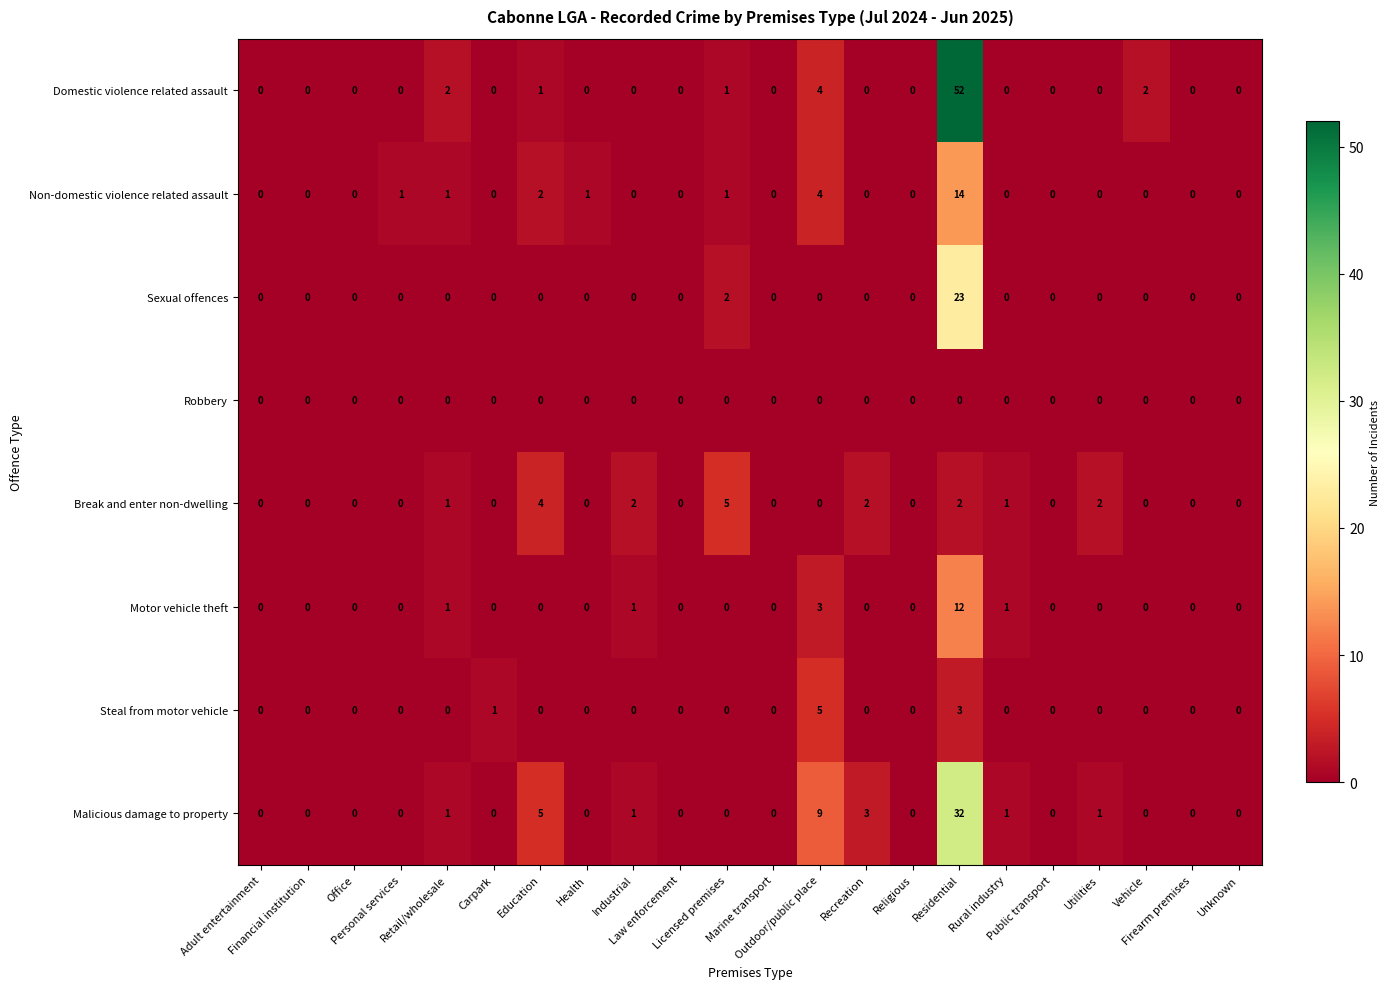

Between Licensed premises and Residential, which series saw the biggest shift?

Domestic violence related assault